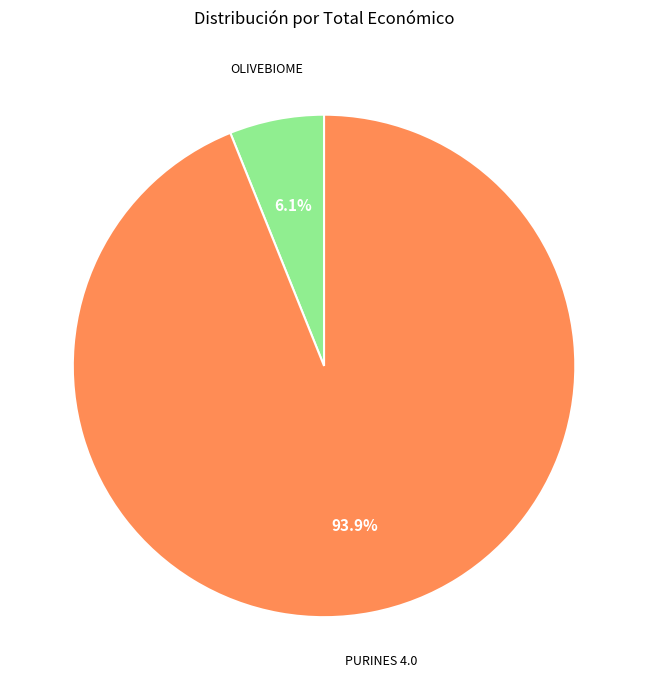

Which has a higher value, PURINES 4.0 or OLIVEBIOME?

PURINES 4.0